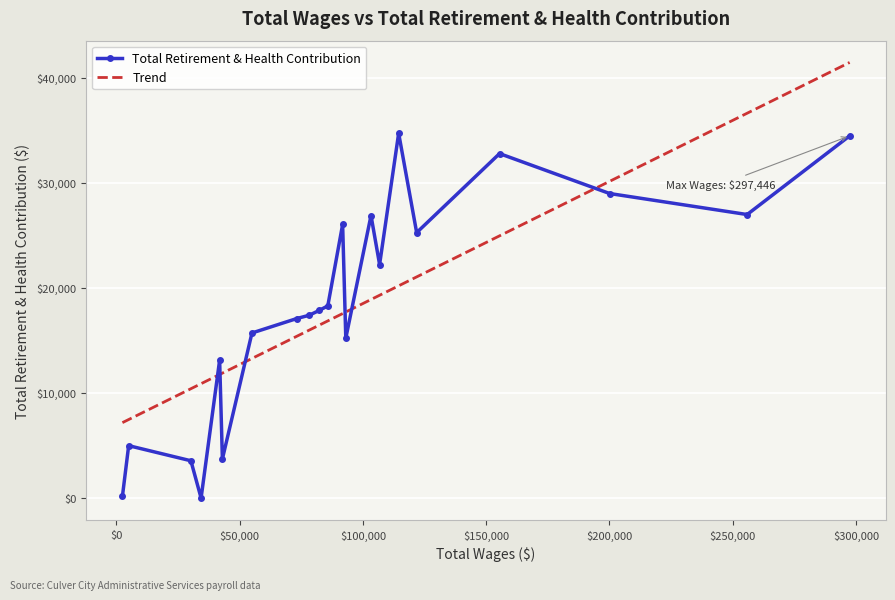

What is the highest value of the Total Retirement & Health Contribution series?

34711